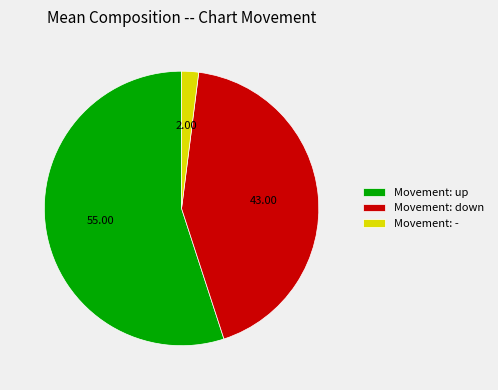

Combined, do Movement: down and Movement: - account for over 50%?

No